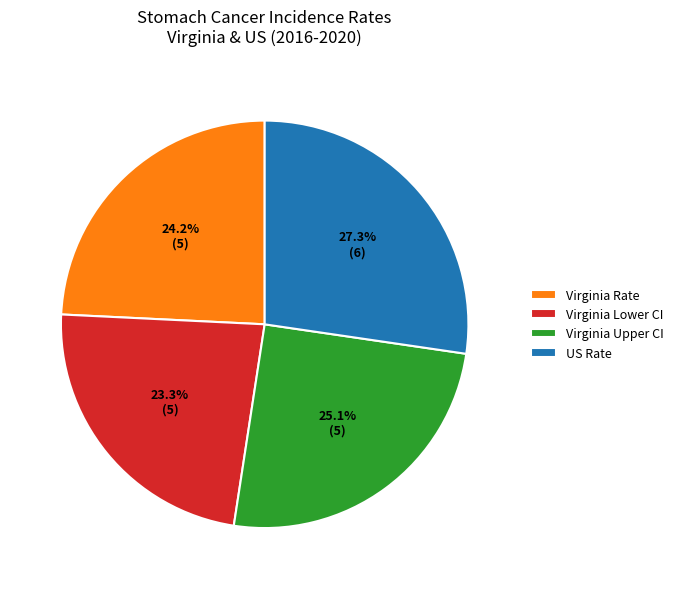

What percentage is NOT represented by US Rate?

72.7%